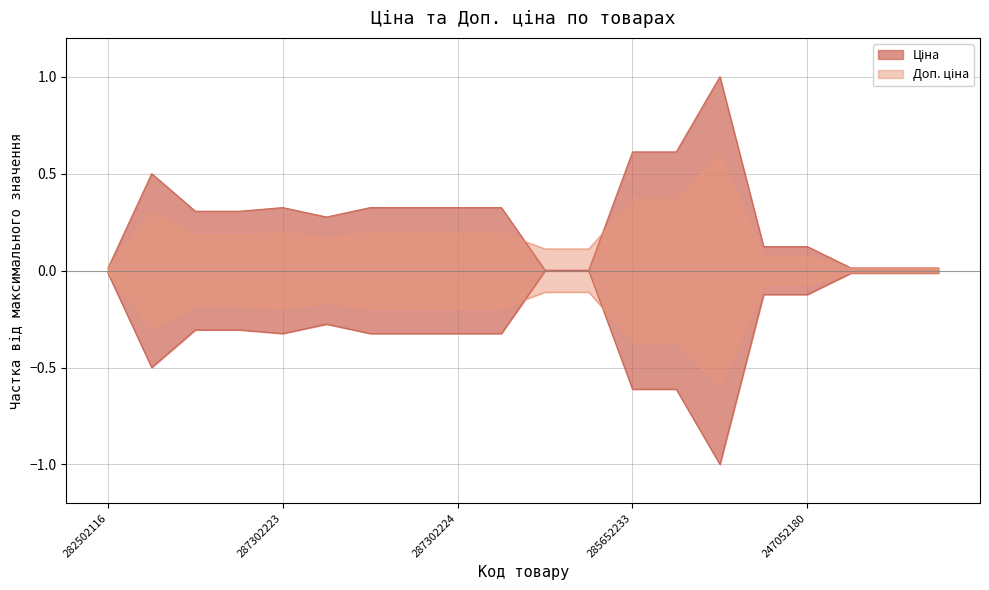

What is the difference between the highest and lowest values at 287301833?

0.1